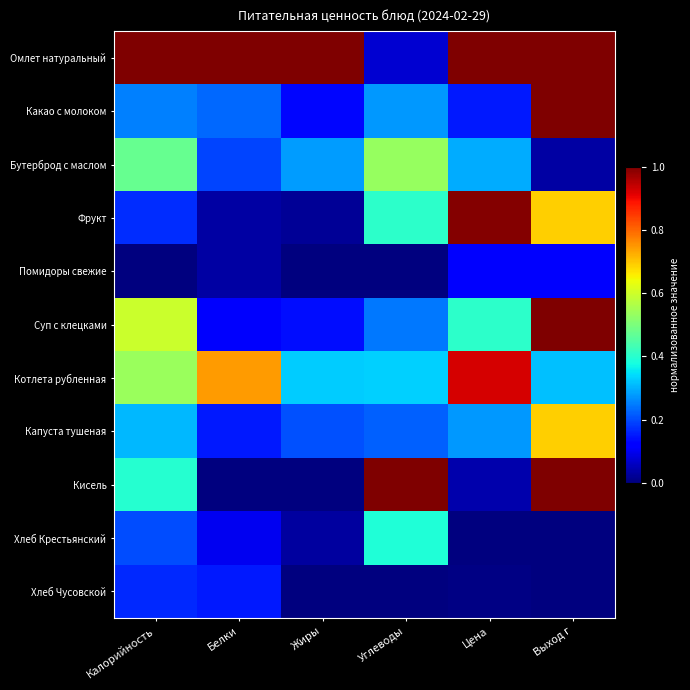

Which series has the widest spread of values?

Кисель